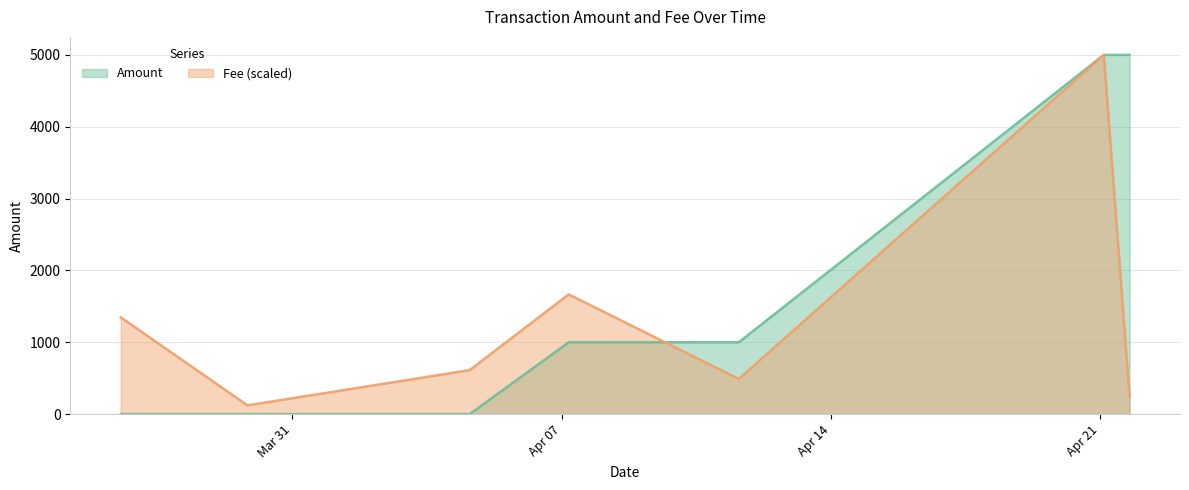

What are all the series names shown in the legend?

Amount, Fee (scaled)